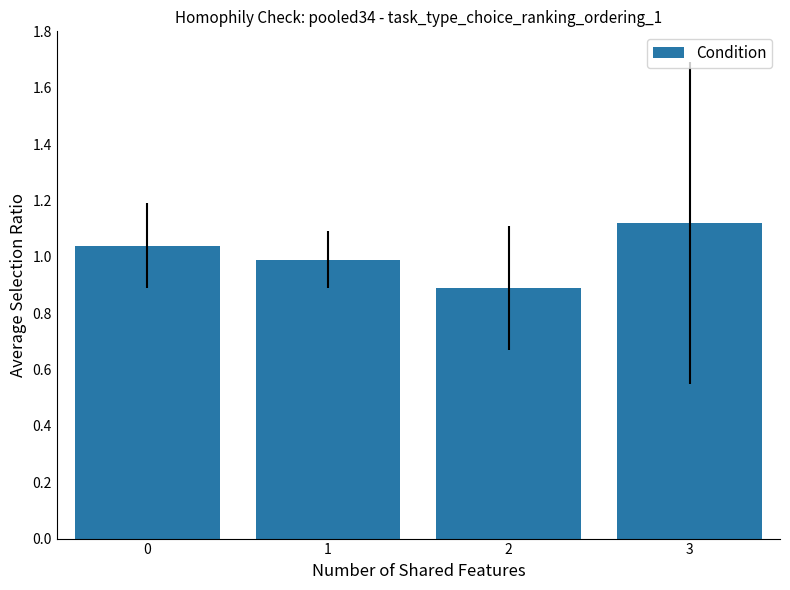

The value at 0 is 1.0. True or false?

True